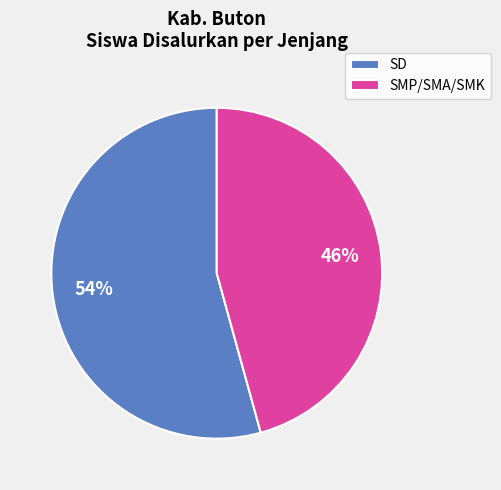

Combined, do SD and SMP/SMA/SMK account for over 50%?

Yes